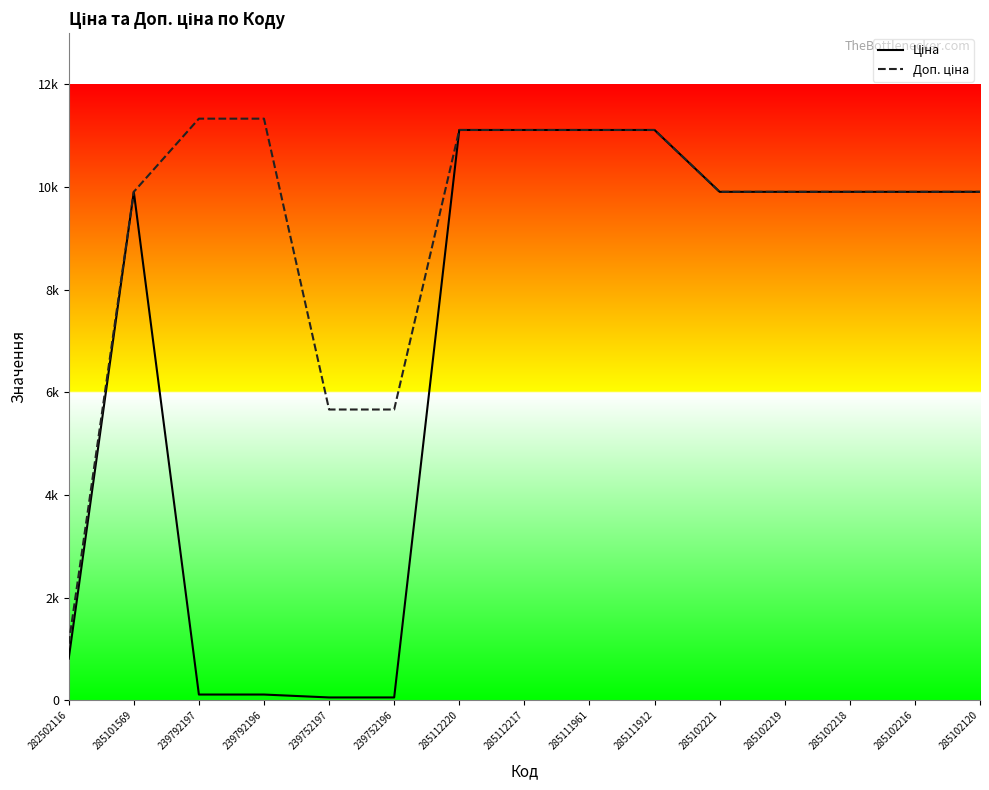

Which label corresponds to the largest value in the chart?

239792197